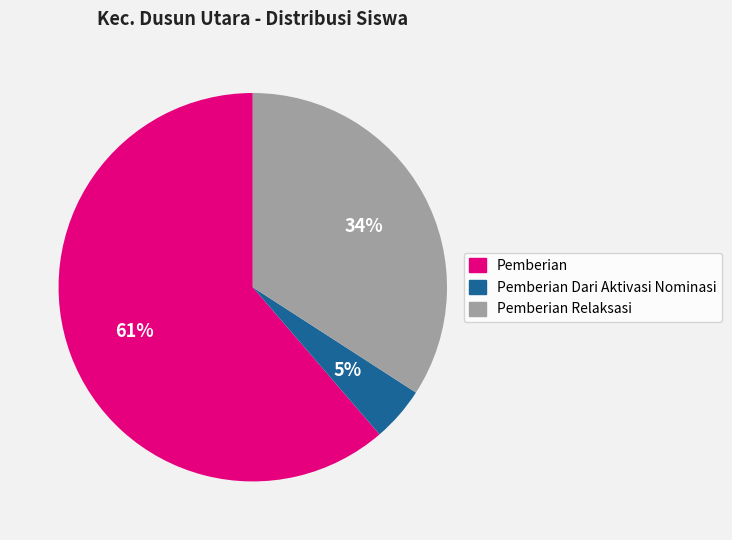

Is there a majority slice in this chart?

Yes